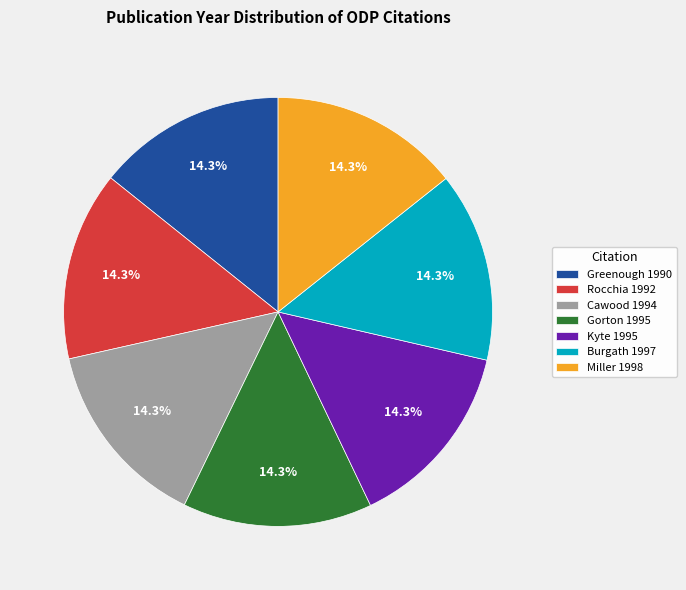

True or false: Gorton 1995 accounts for 5% of the total.

False